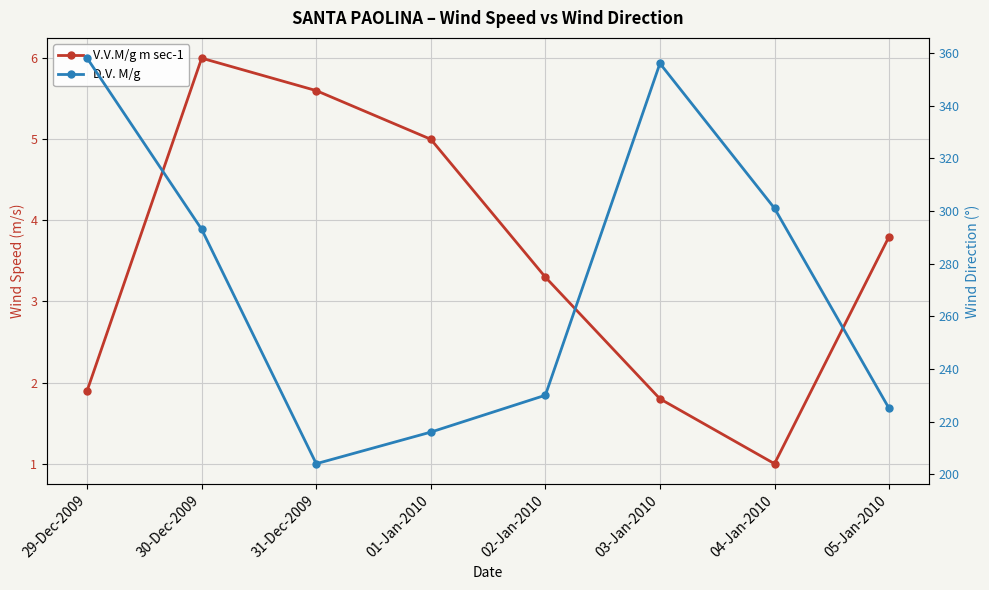

What is the label of the 6th point from the right?

31-Dec-2009